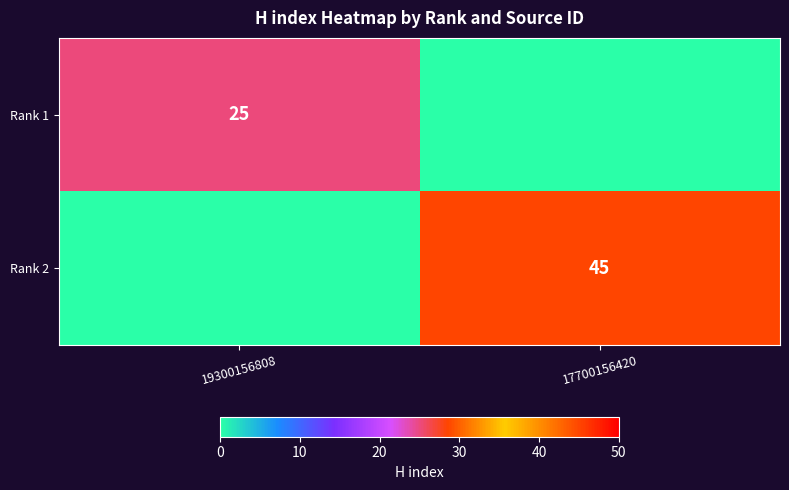

Is it true that Rank 1 equals 11 at 19300156808?

False